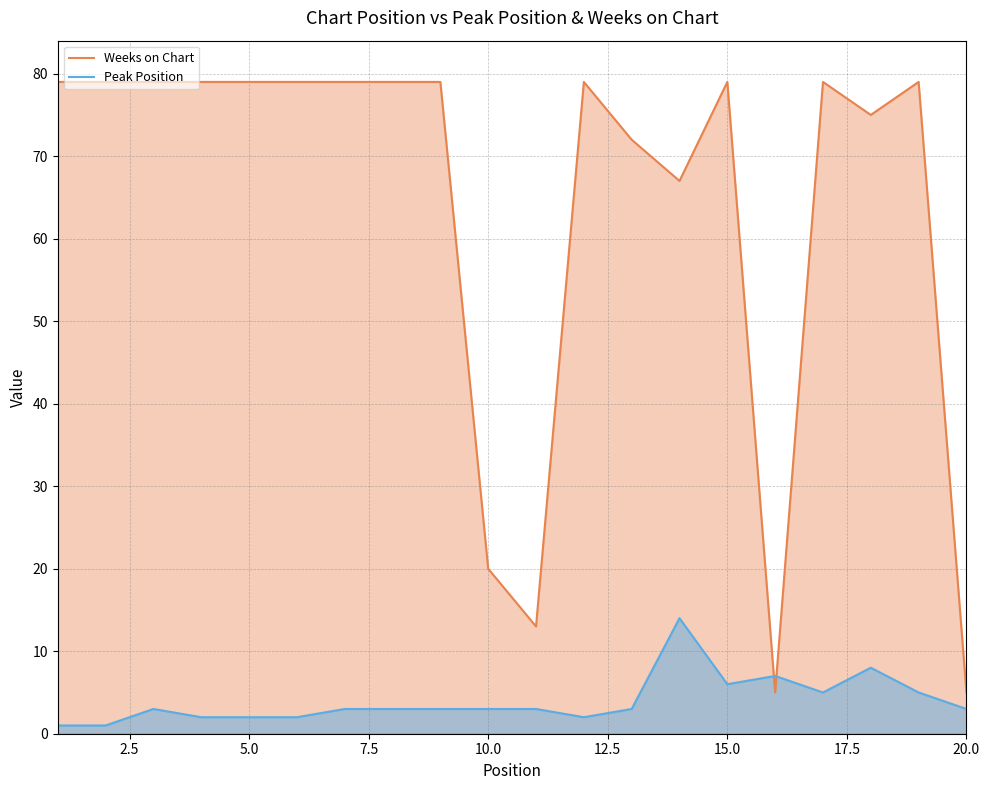

Which series has the largest range (max minus min)?

Weeks on Chart